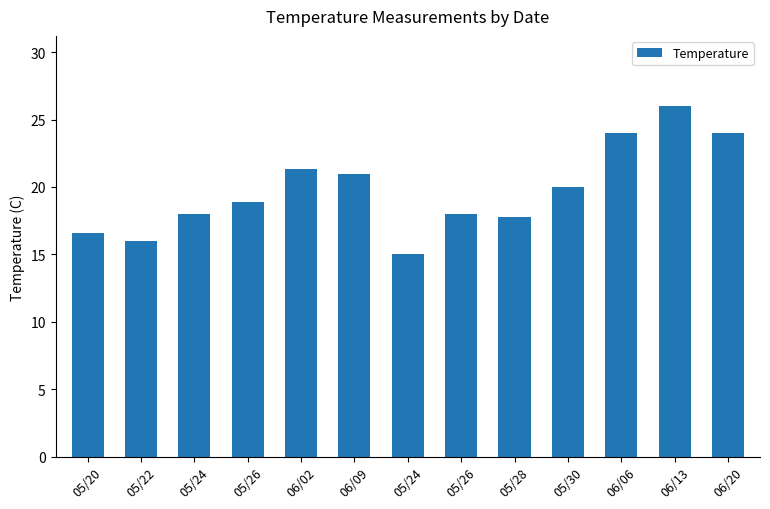

The value at 05/26 is 5.1. True or false?

False